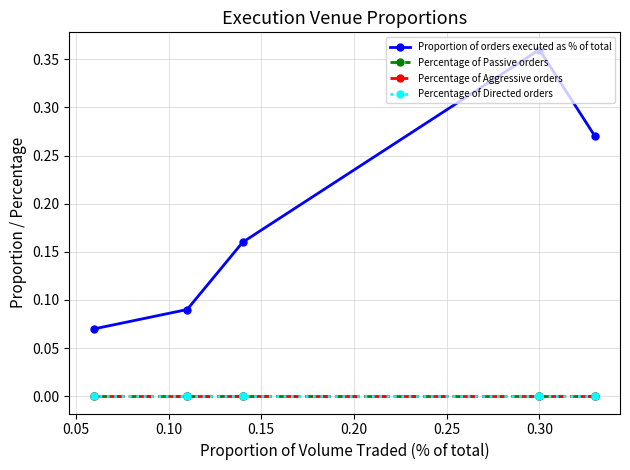

What is the maximum value shown in the chart?

0.4